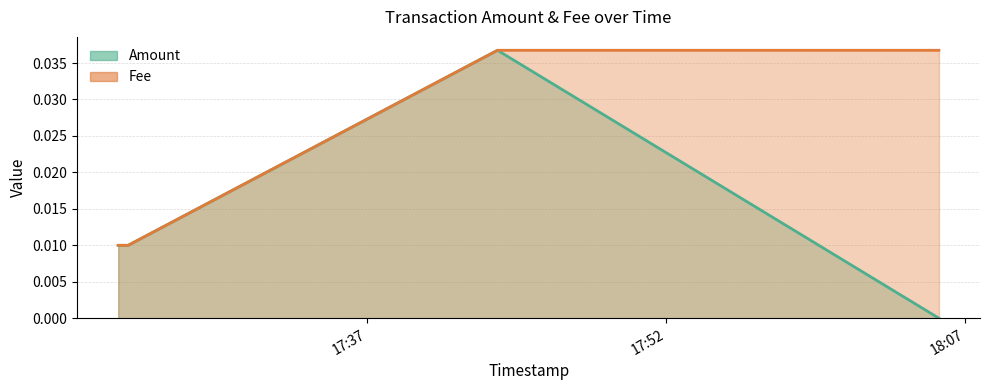

How many Fee values are between 0 and 1?

4